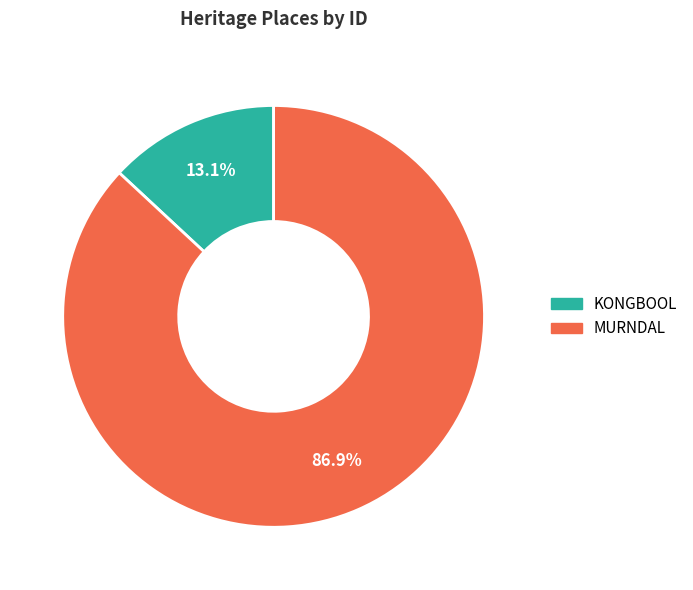

What is the majority slice?

MURNDAL